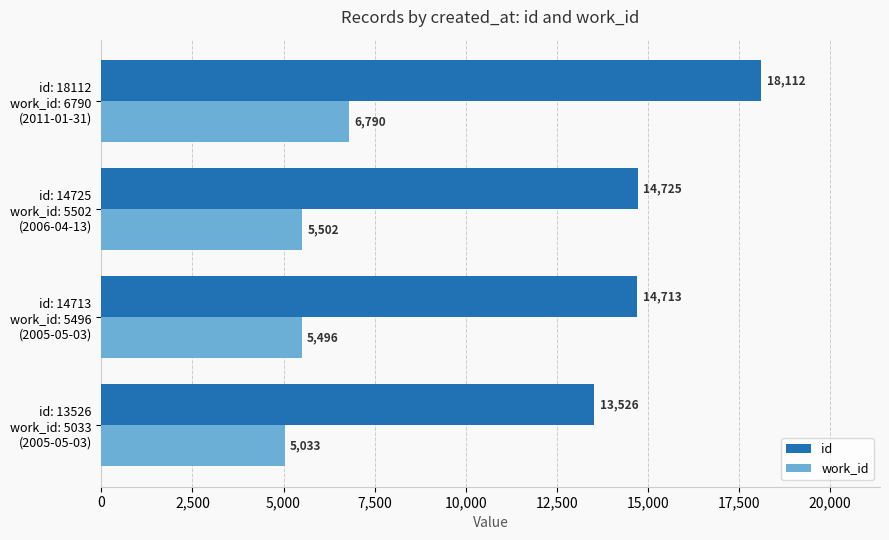

Count the number of categories in the chart.

4